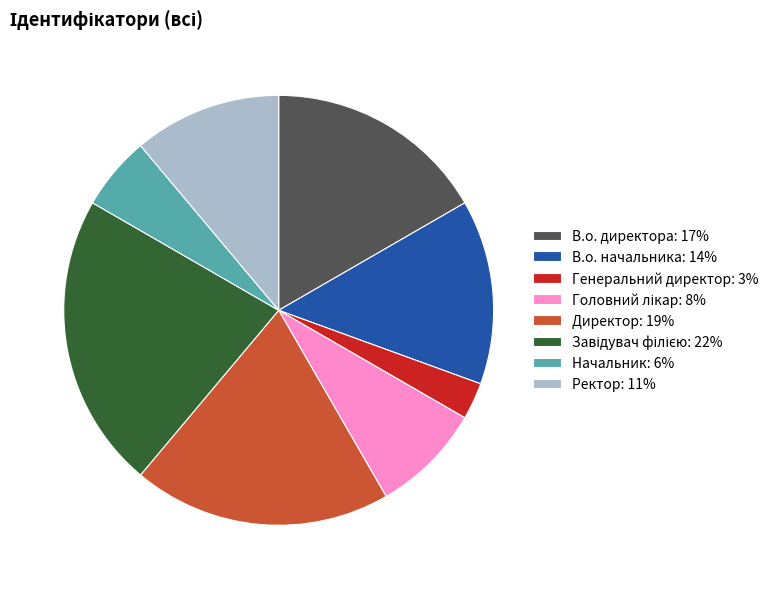

What is the smallest slice in the pie chart?

Генеральний директор